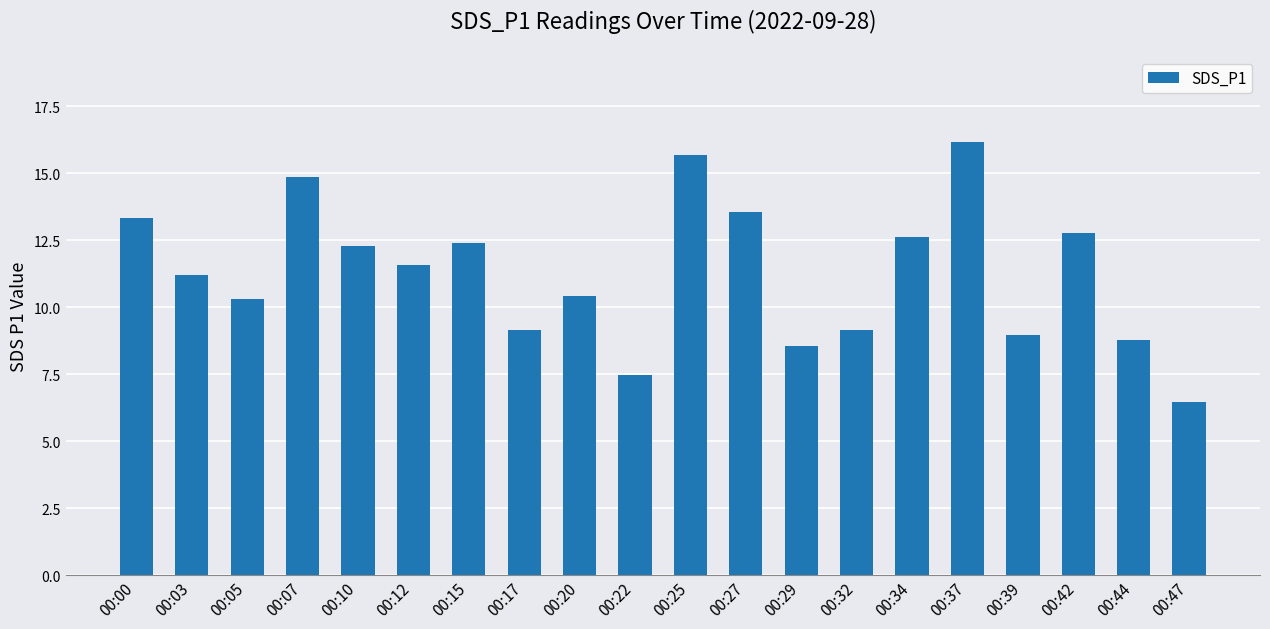

At which category does the chart reach its minimum across all series?

00:47